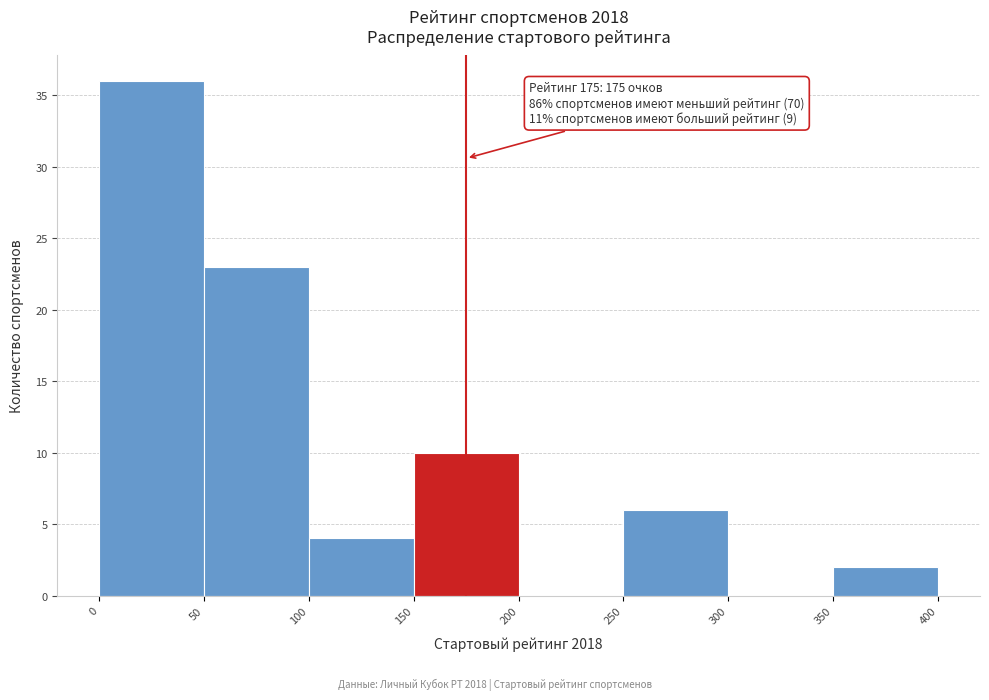

Which range on the x-axis has the tallest bar?

0 to 50